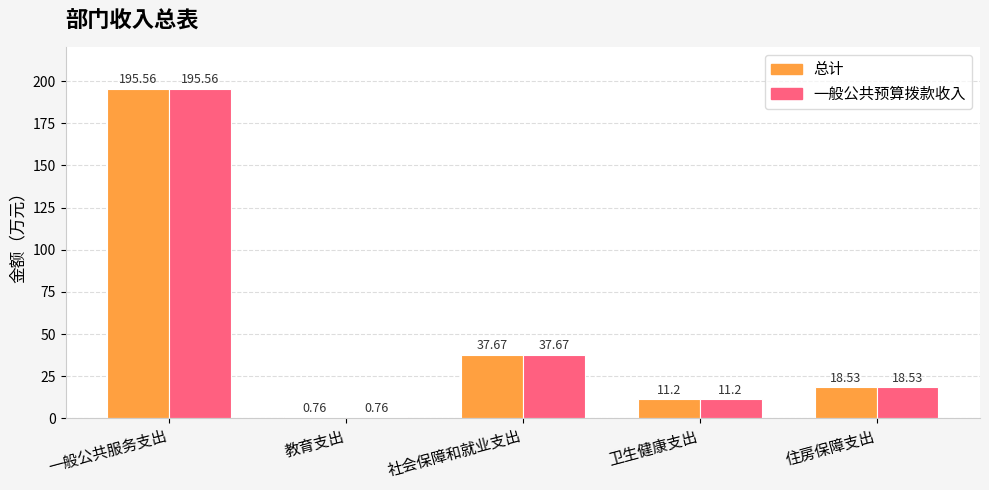

Which label corresponds to the smallest value in the chart?

教育支出